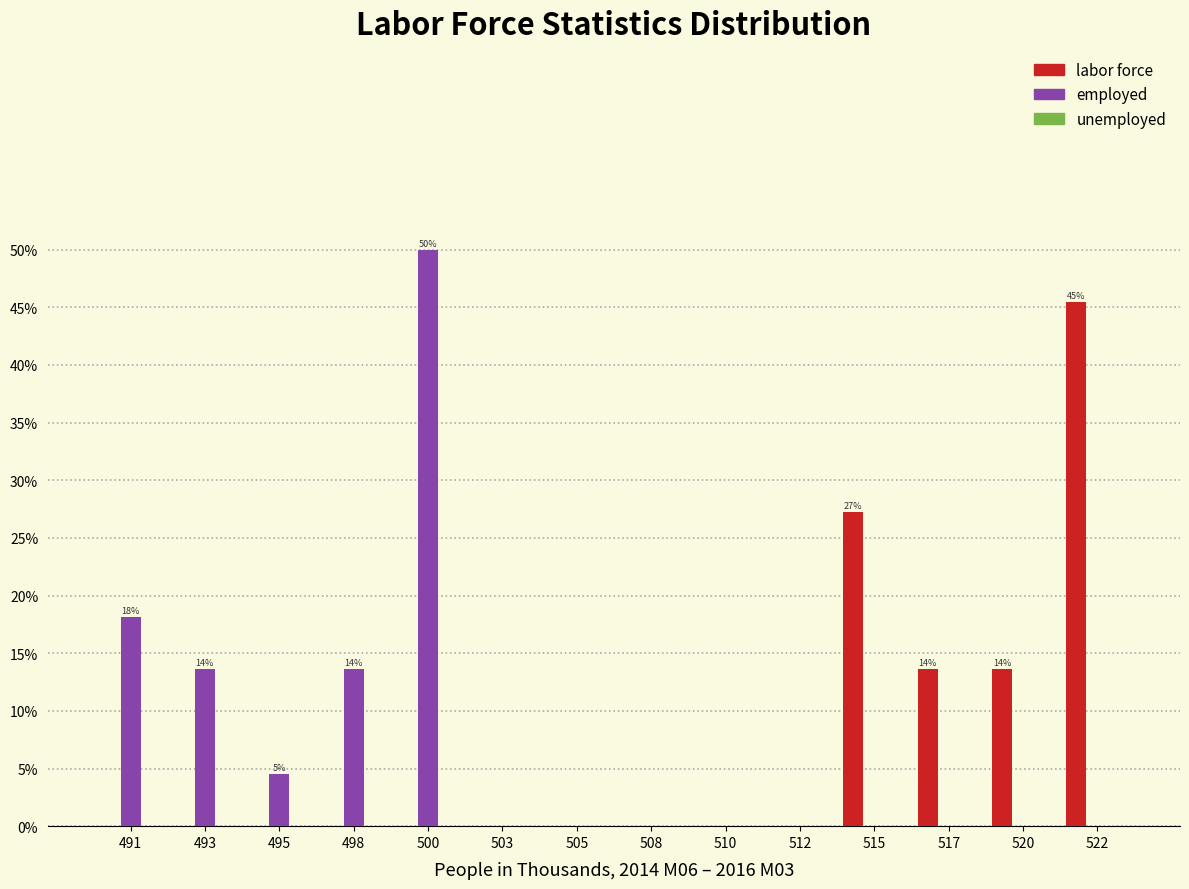

The value of employed at 491 is 18.2. True or false?

True